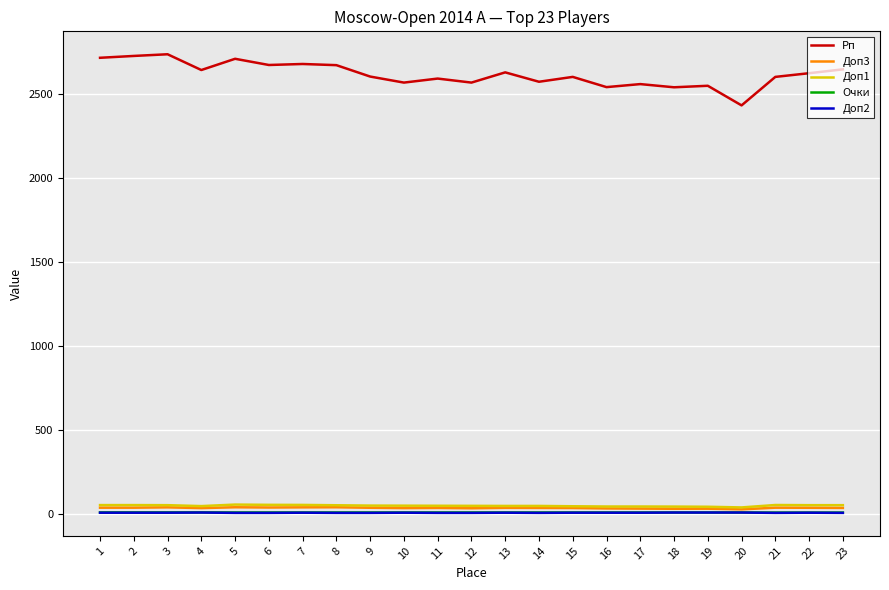

True or false: Рп and Доп1 cross at least once.

False